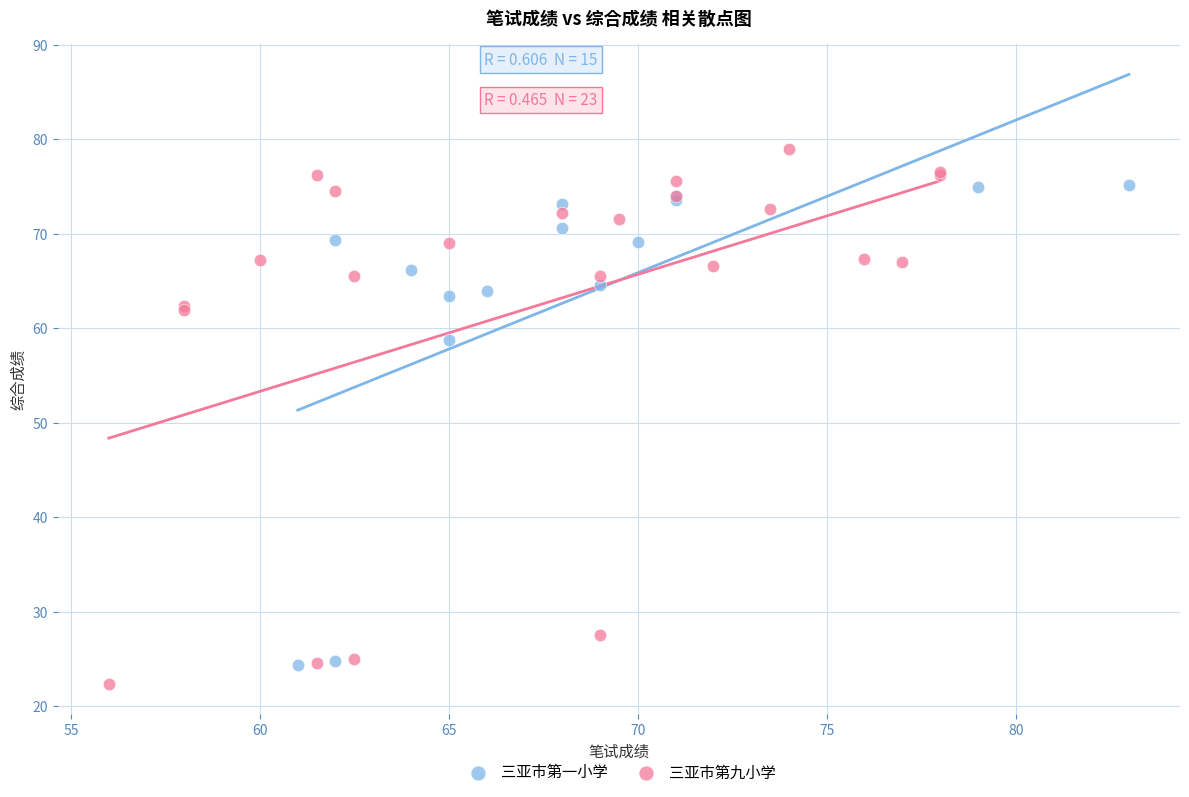

What are all the series names shown in the legend?

三亚市第一小学, 三亚市第九小学